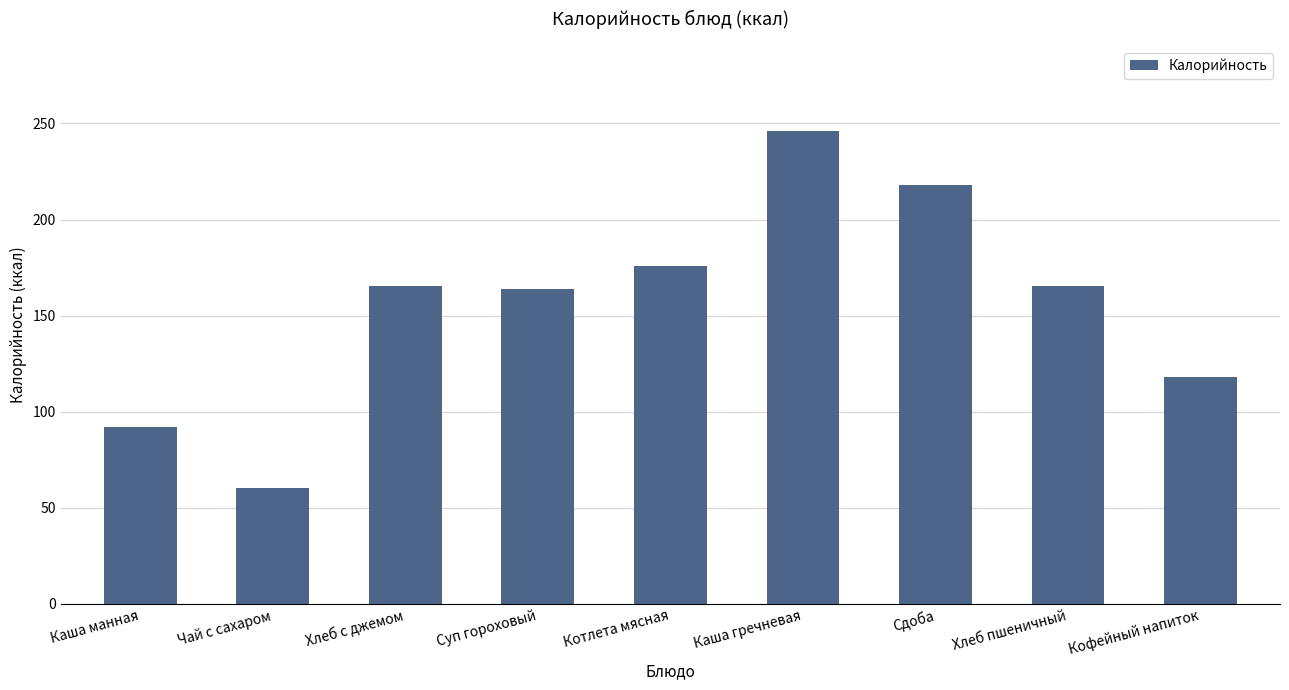

What is the minimum value shown in the chart?

60.4